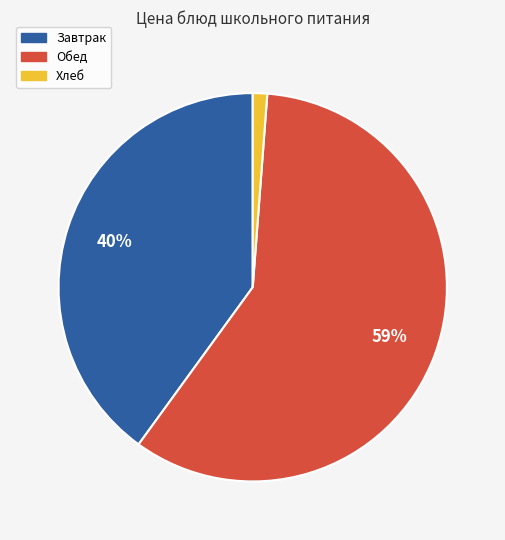

To the nearest percent, what is the difference between the largest and smallest slice percentages?

58%